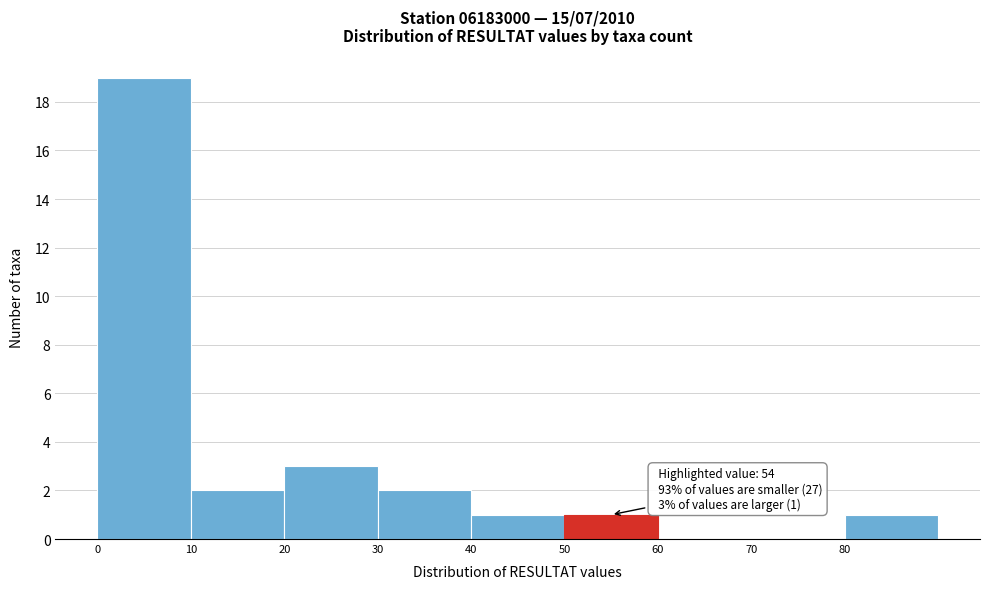

Over which range of the x-axis is the bar tallest?

0 to 10